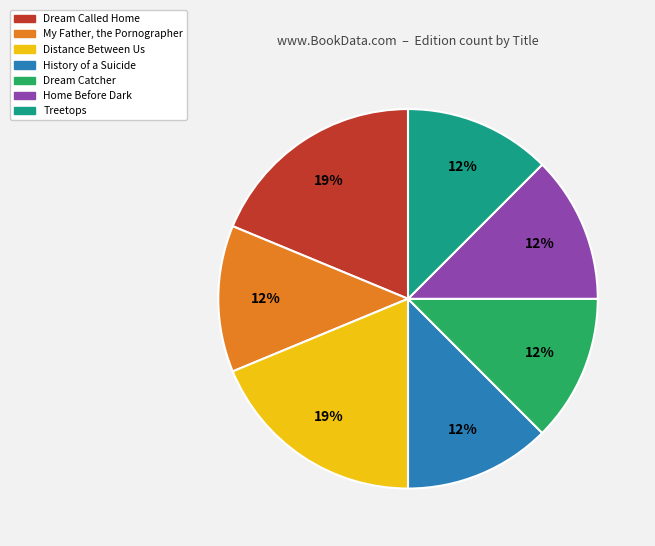

To the nearest percent, what is the average slice percentage?

14%